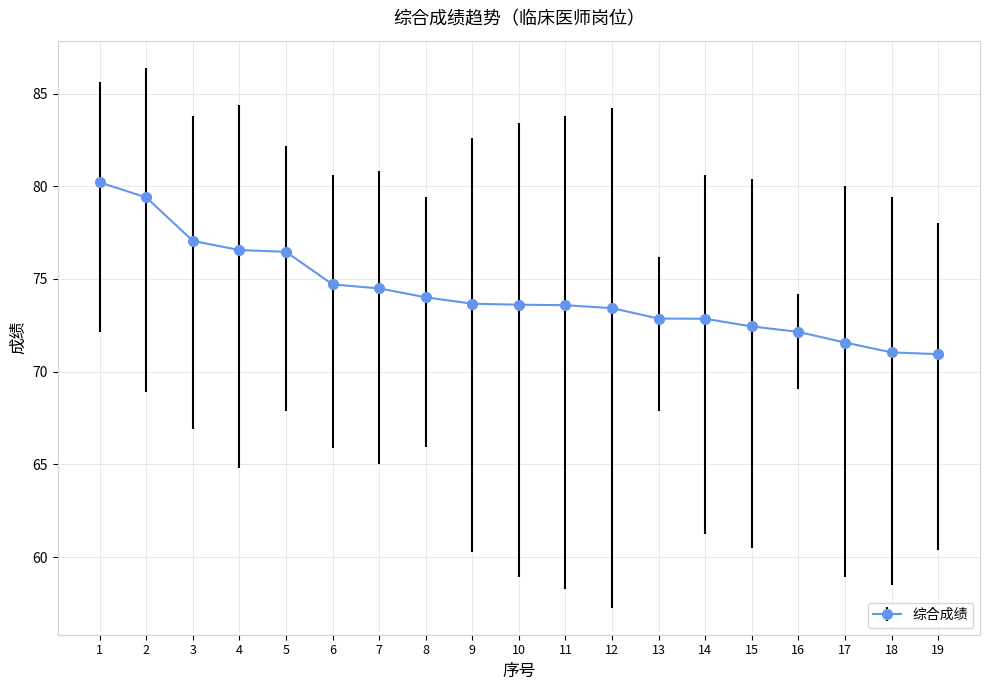

What is the value of the 11th point from the left?

73.6